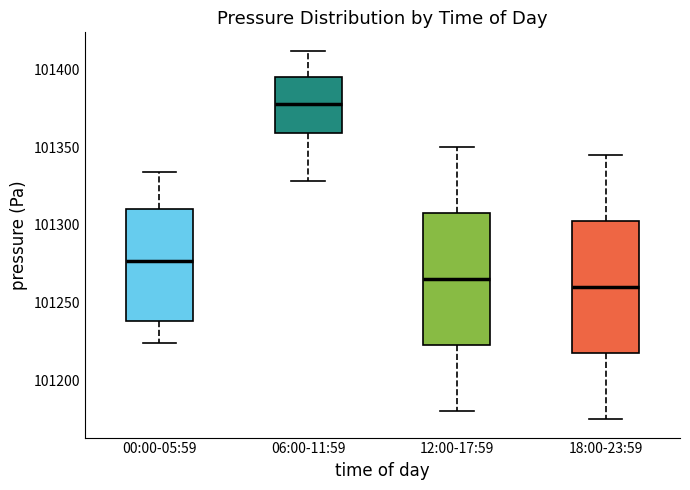

Which box's median line is the lowest?

18:00-23:59